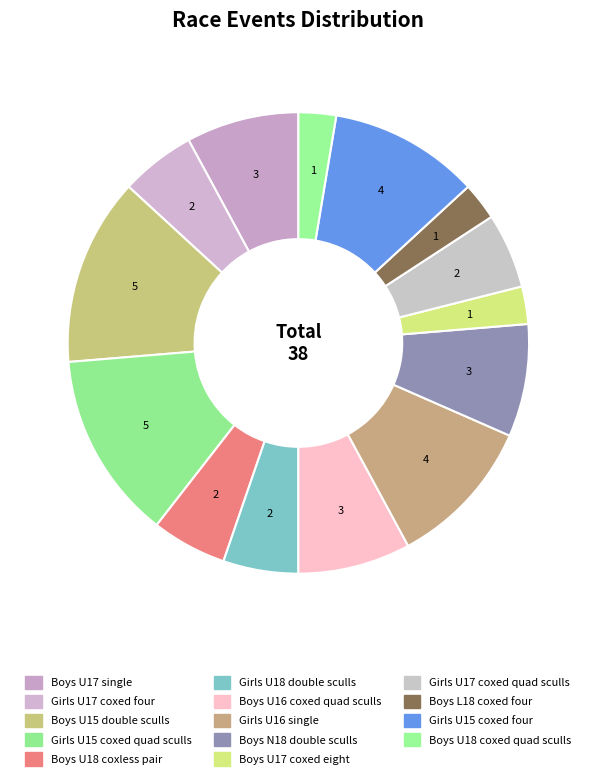

Is there any slice that represents more than half of the pie?

No